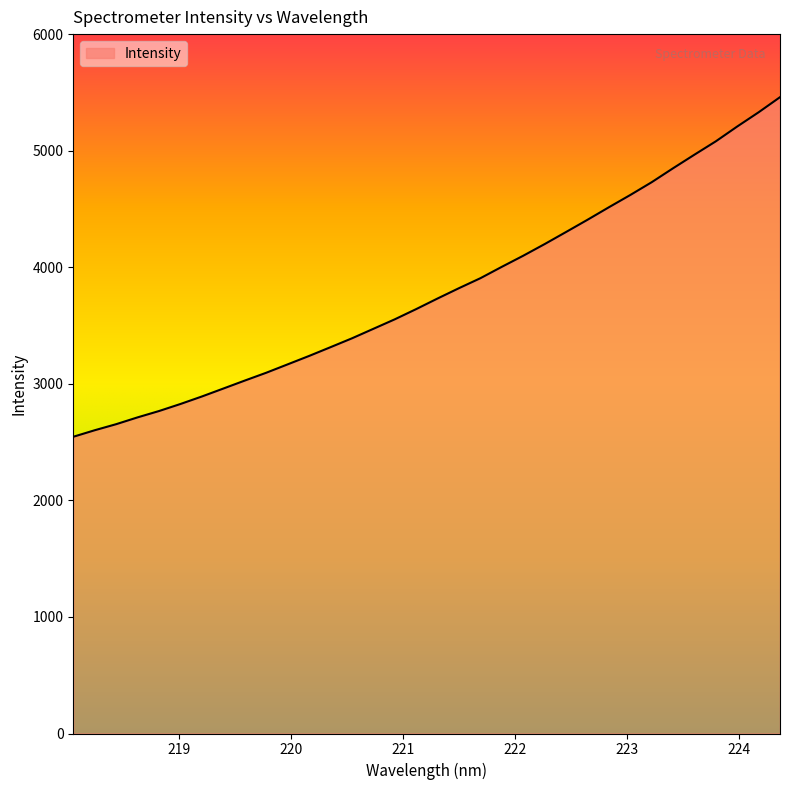

What is the maximum value shown in the chart?

5459.0